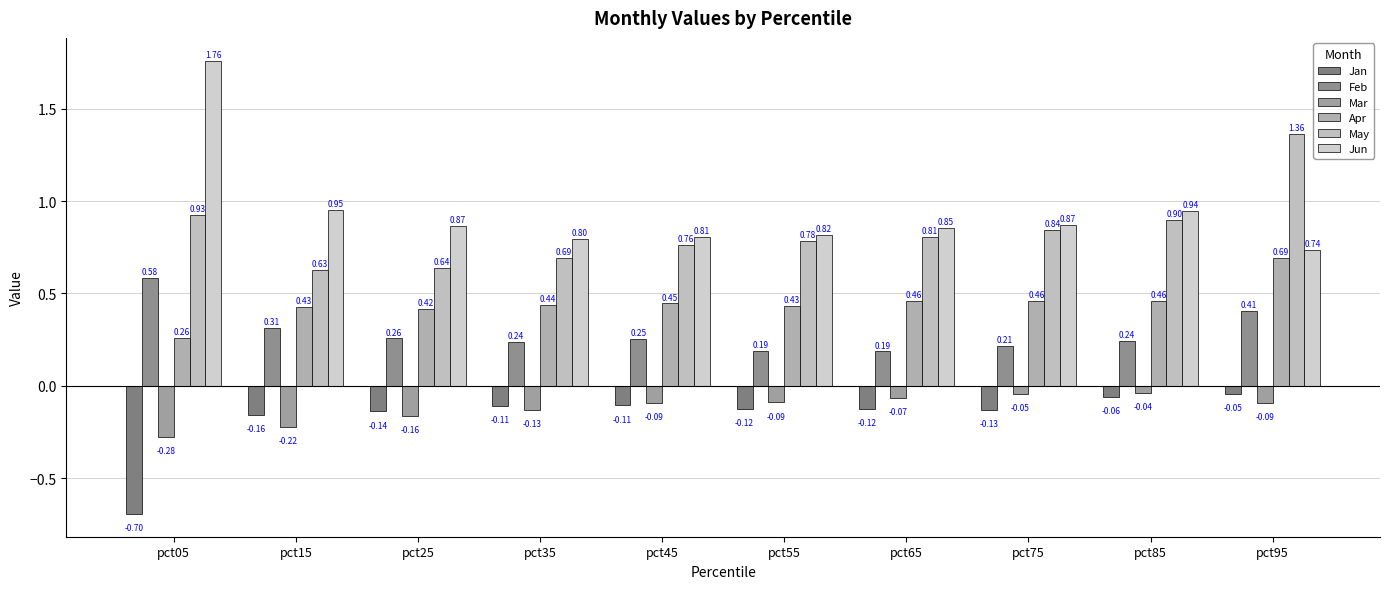

Which series changed the most between pct15 and pct45?

Jun